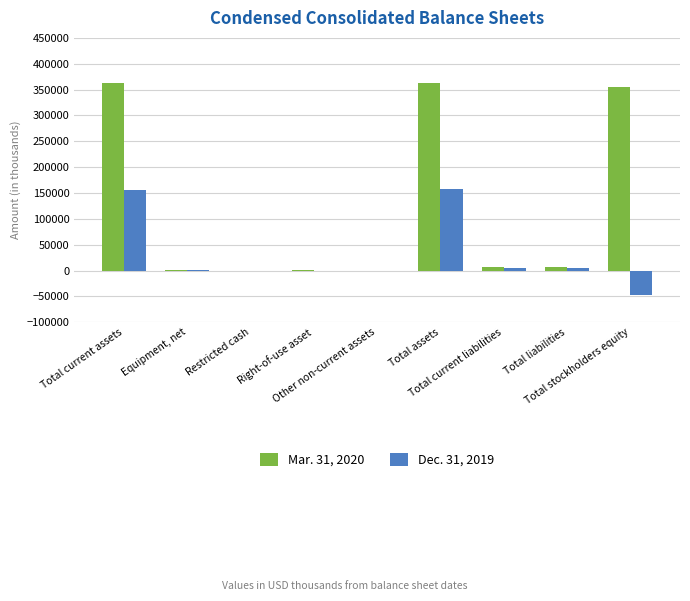

What is the maximum value shown in the chart?

362804